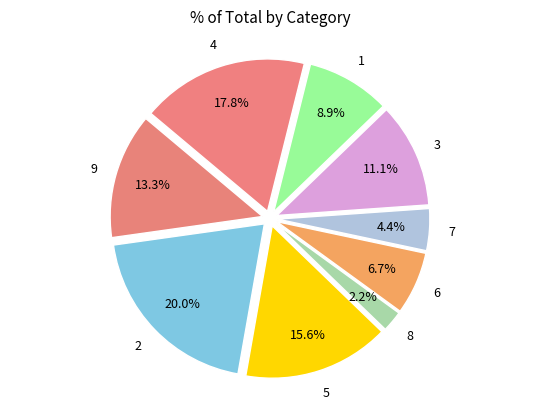

To the nearest percent, what percentage of the pie is 8?

2%